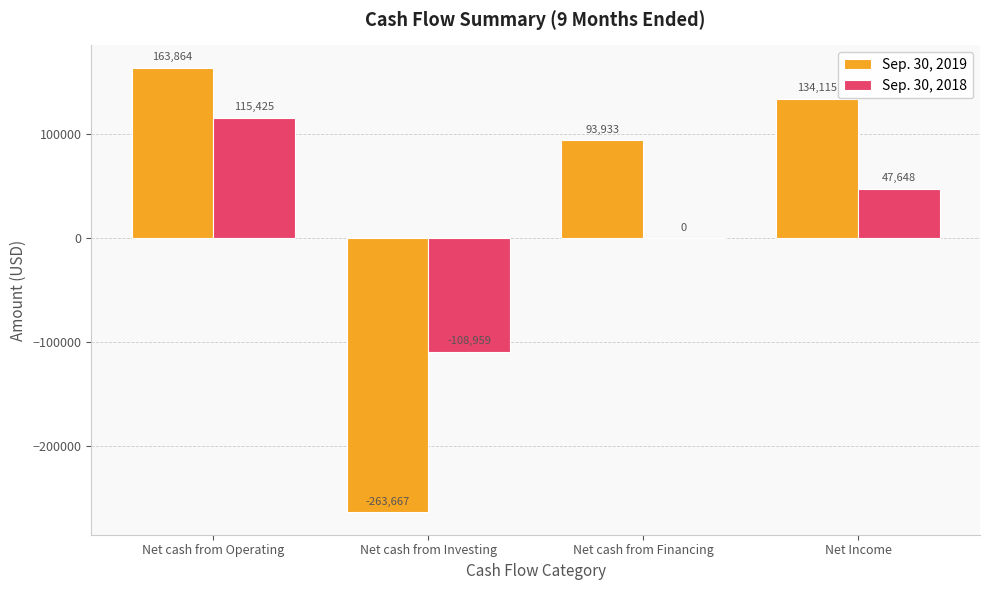

What is the sum of the Sep. 30, 2019 values at Net cash from Operating and Net cash from Investing?

-99803